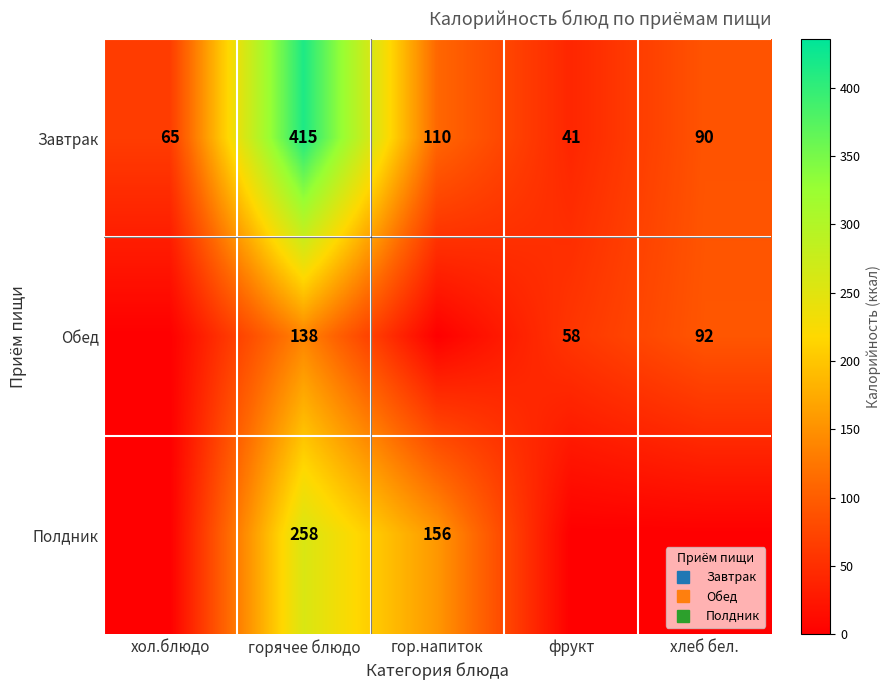

Which series has the largest total across all categories?

Завтрак